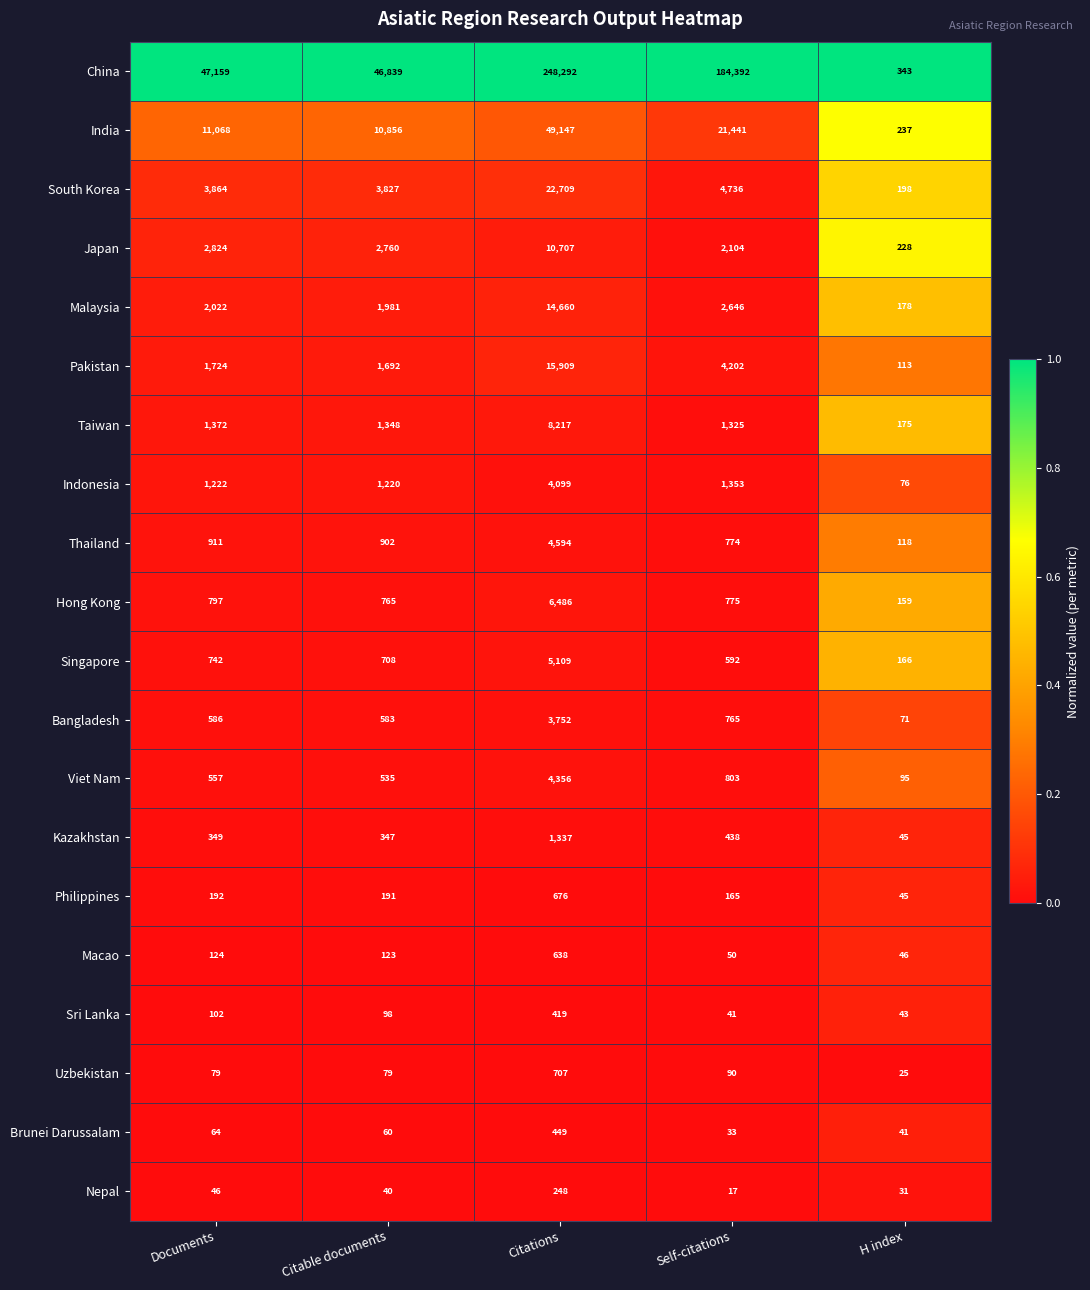

Which series has the widest spread of values?

China